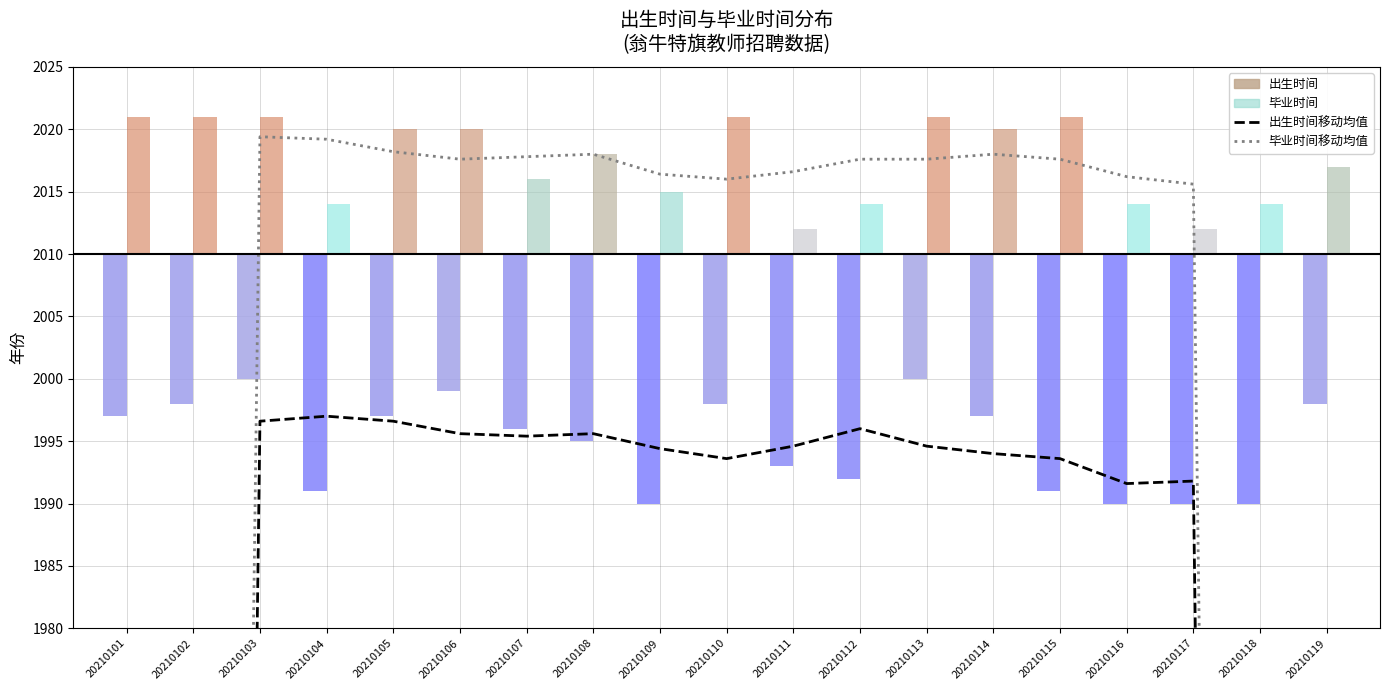

What is the sum of all 毕业时间移动均值 values?

35909.8